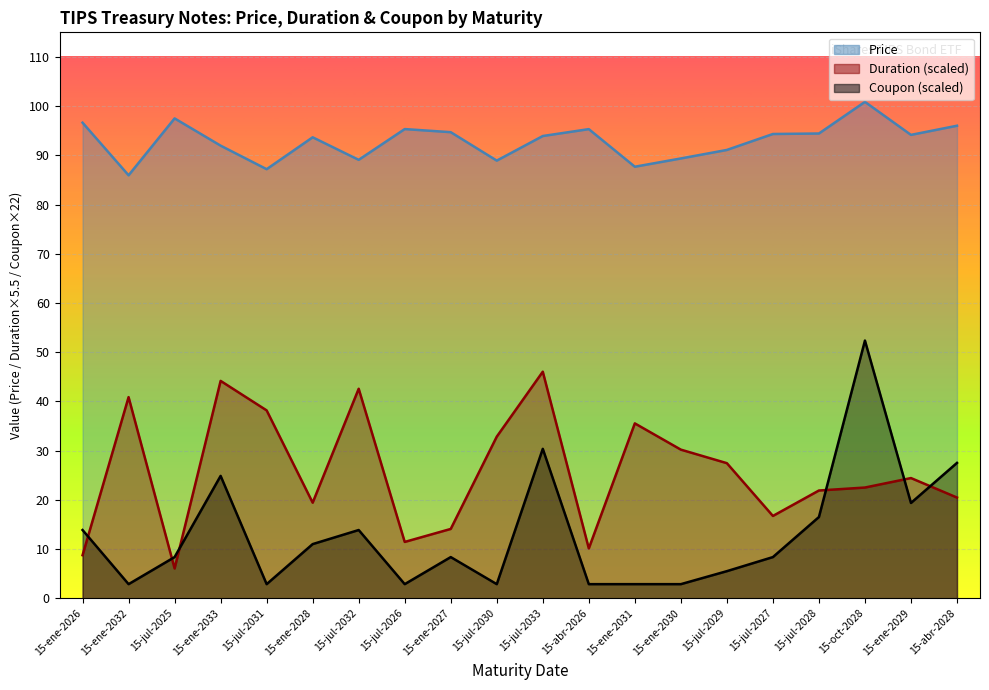

True or false: Price has a value of 95.3 at 15-jul-2026.

True